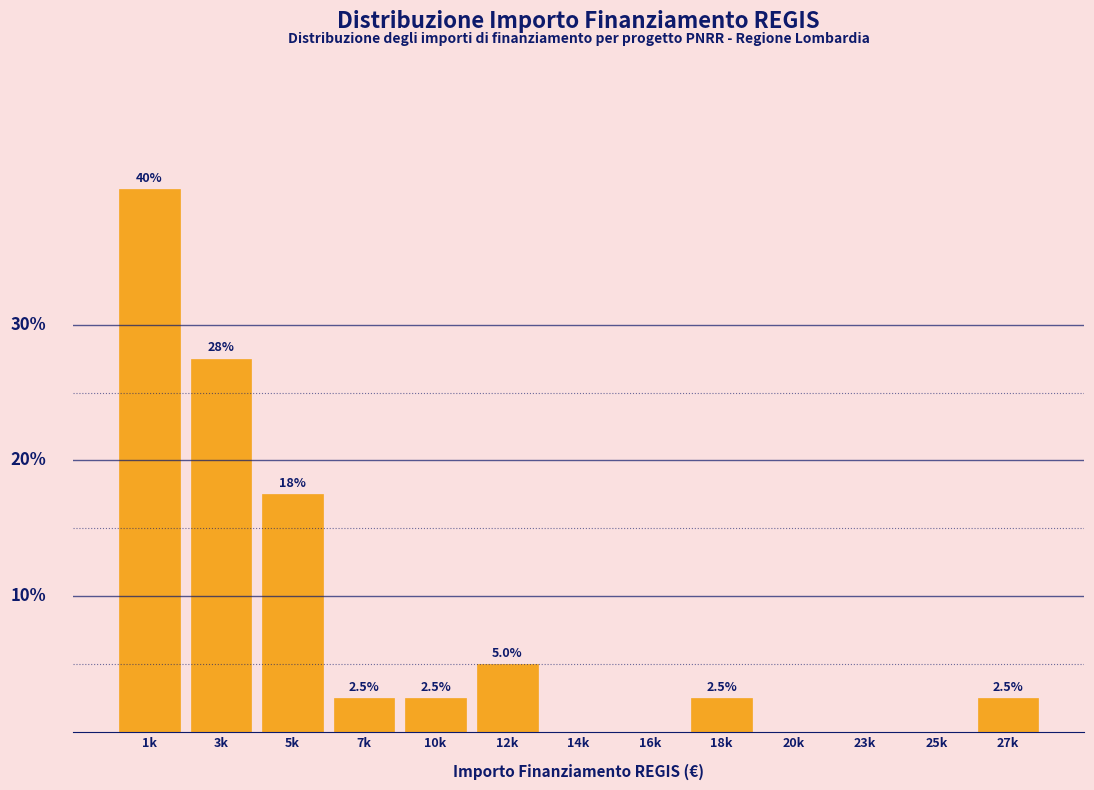

At which label is the value closest to 20?

5k